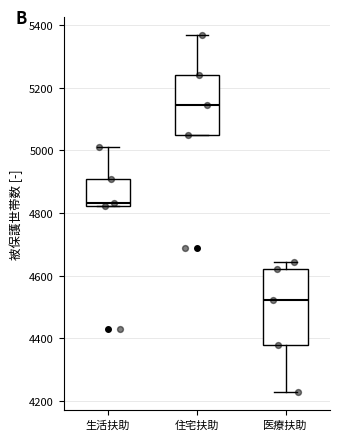

Comparing the boxes themselves (not the whiskers), which one is the tallest?

医療扶助